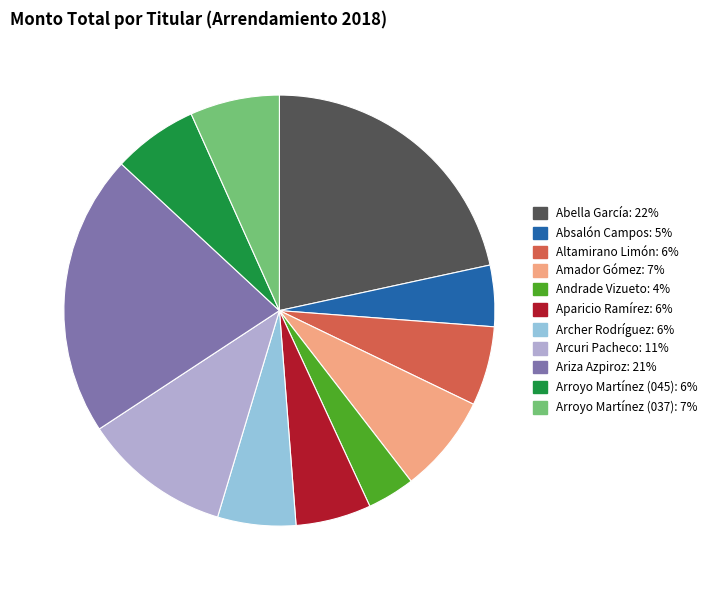

The Abella García slice represents 22% of the pie. True or false?

True